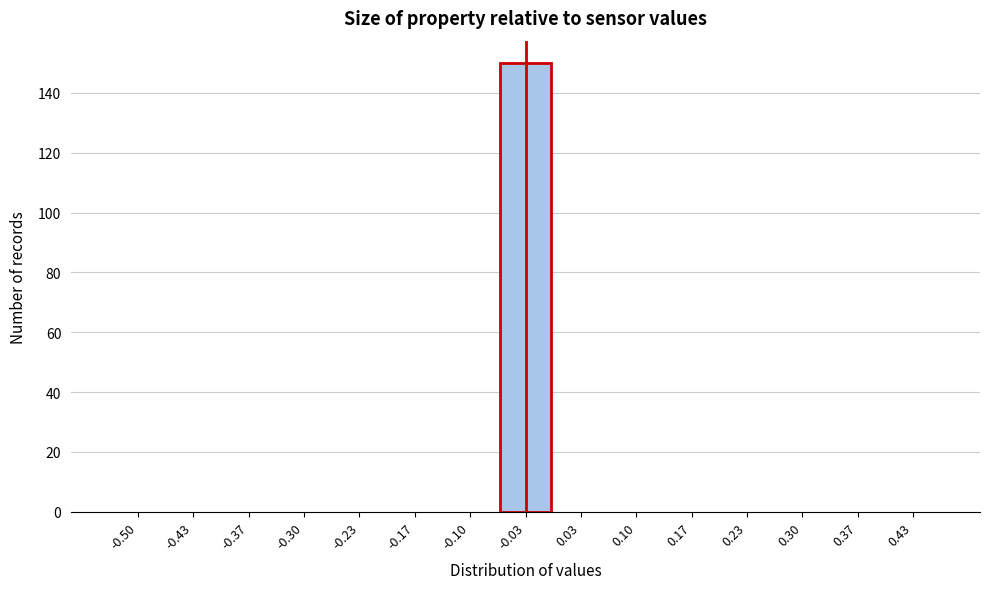

Reading left to right, transcribe all the data shown in this chart.

-0.50=0	-0.43=0	-0.37=0	-0.30=0	-0.23=0	-0.17=0	-0.10=0	-0.03=150	0.03=0	0.10=0	0.17=0	0.23=0	0.30=0	0.37=0	0.43=0